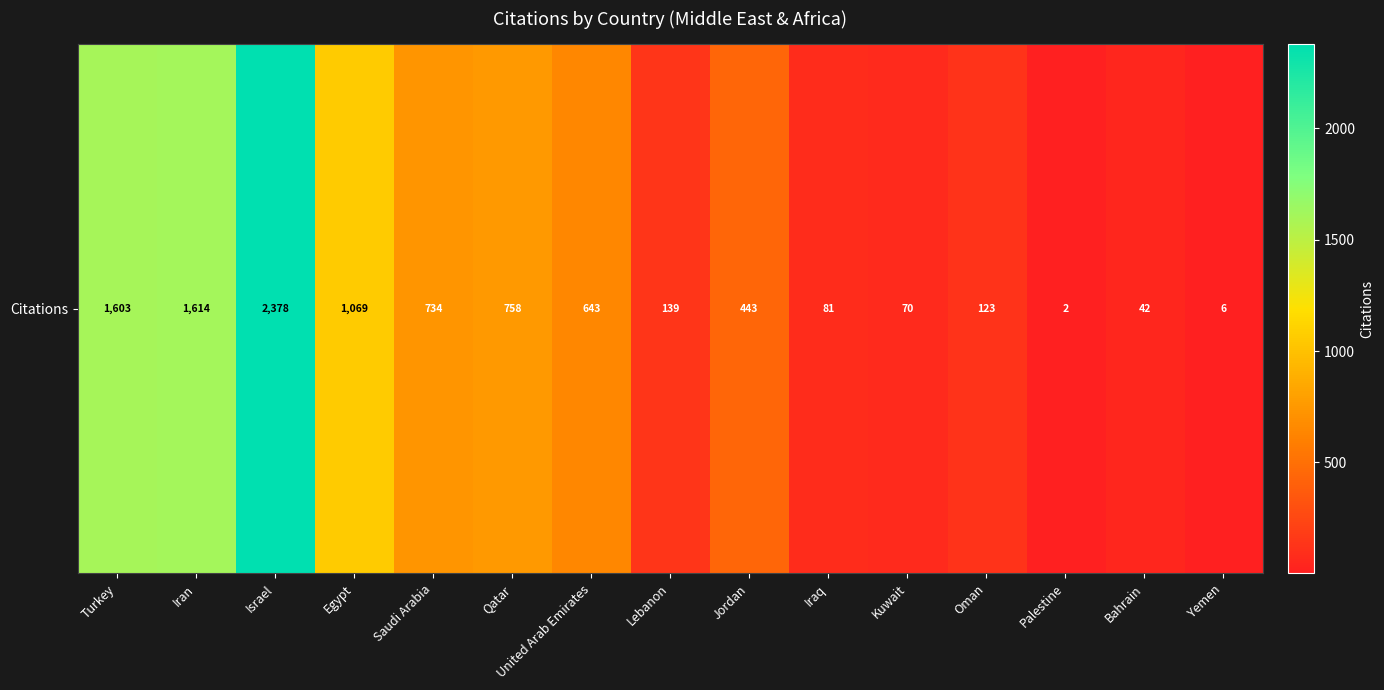

Reading right to left, transcribe all the data shown in this chart.

6	42	2	123	70	81	443	139	643	758	734	1069	2378	1614	1603